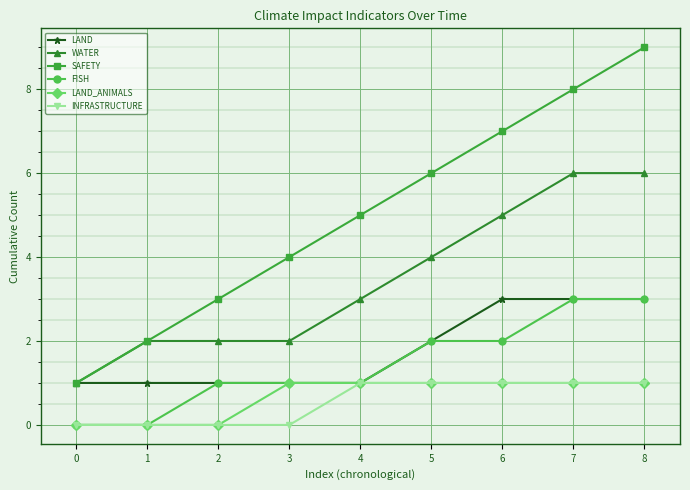

At which category does the chart reach its peak across all series?

8